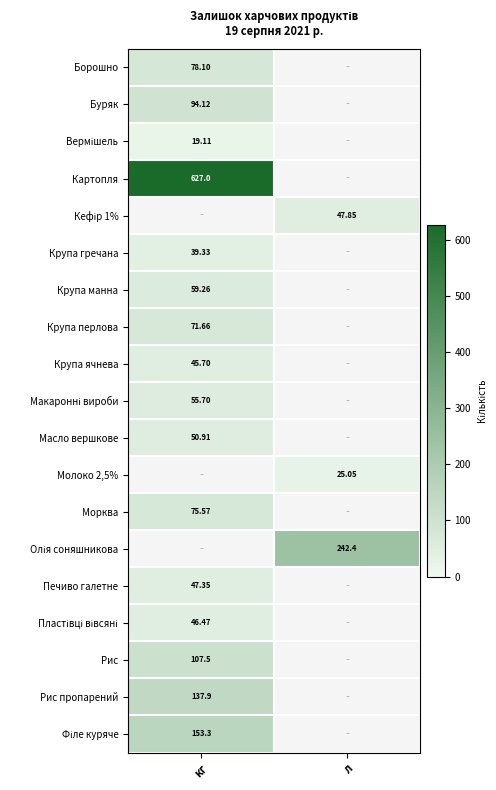

Is it true that Крупа перлова equals 33.6 at кг?

False